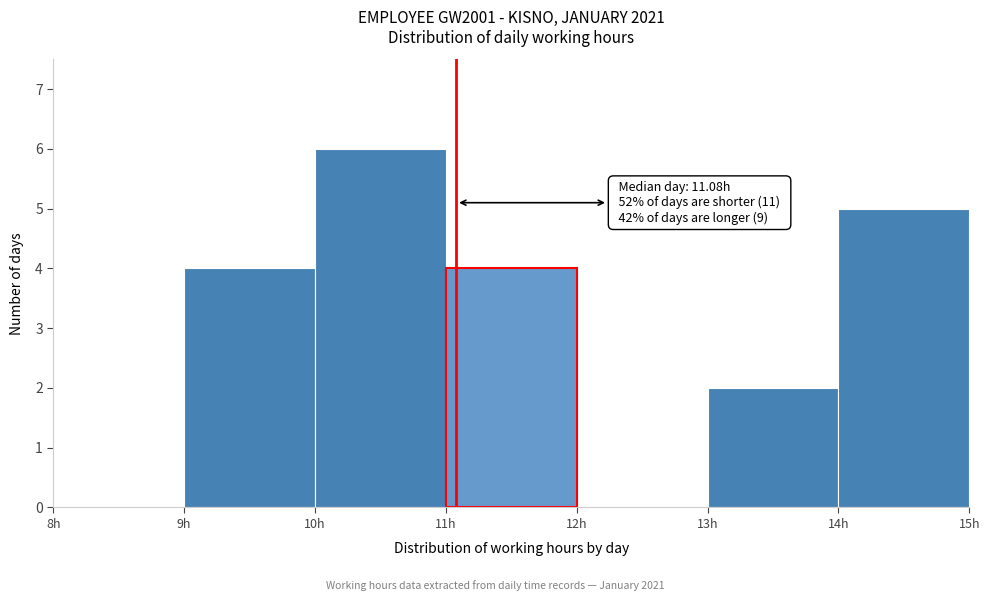

Which range on the x-axis has the tallest bar?

10 to 11